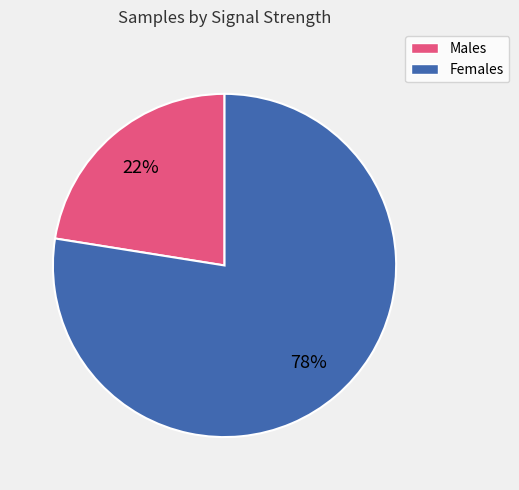

Is there a majority slice in this chart?

Yes